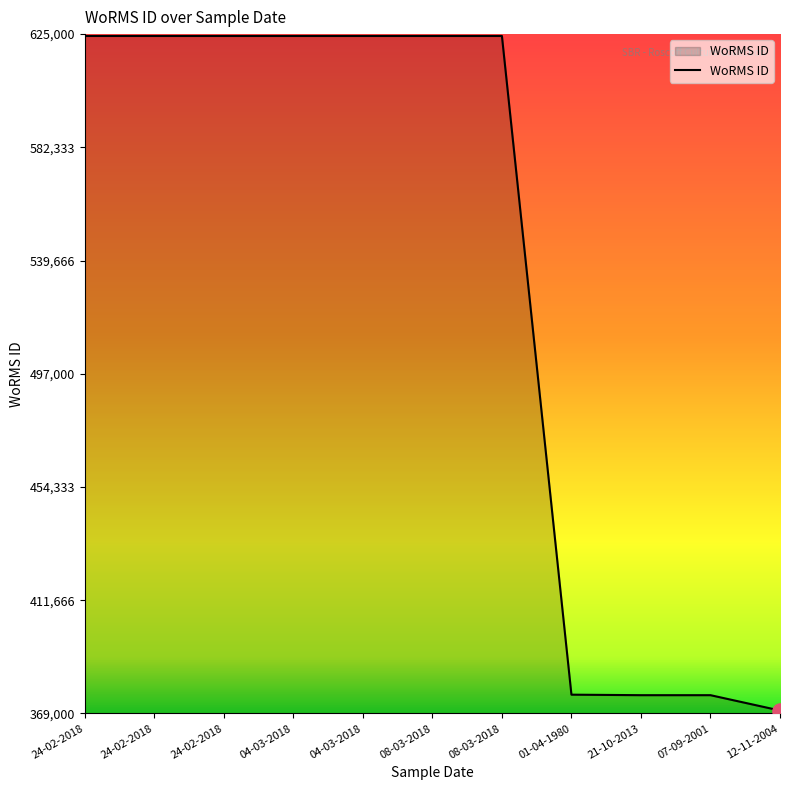

What is the ratio of the value at 12-11-2004 to the value at 21-10-2013?

1.0